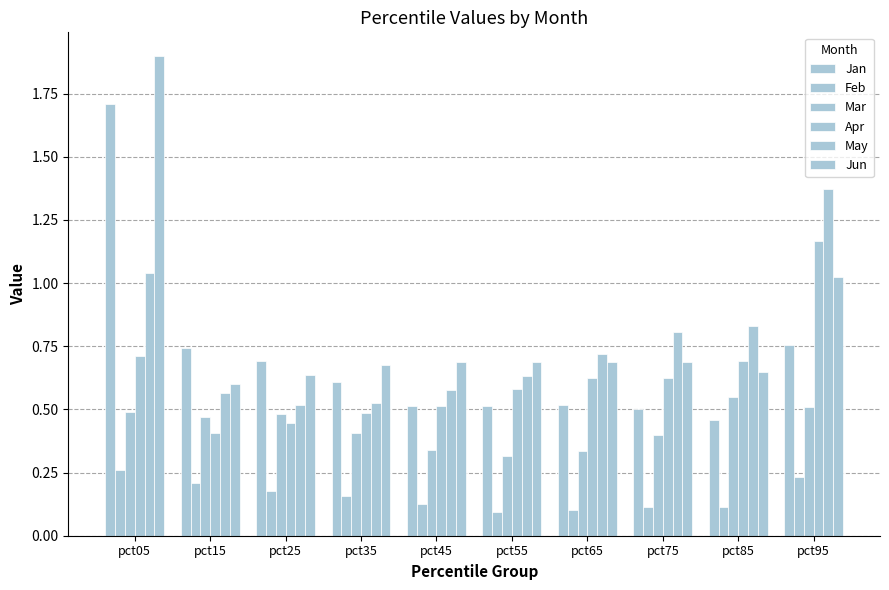

At pct95, list the series in order from largest to smallest.

May, Apr, Jun, Jan, Mar, Feb